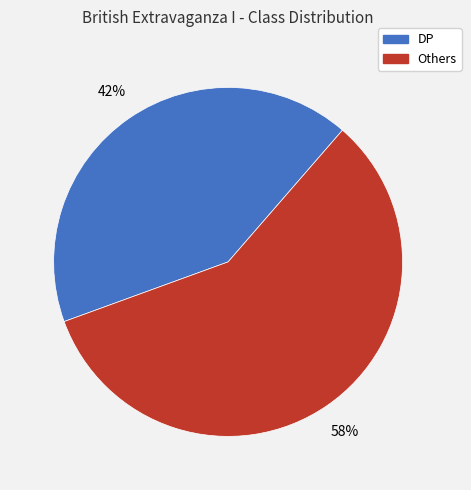

Count the number of slices in the pie.

2